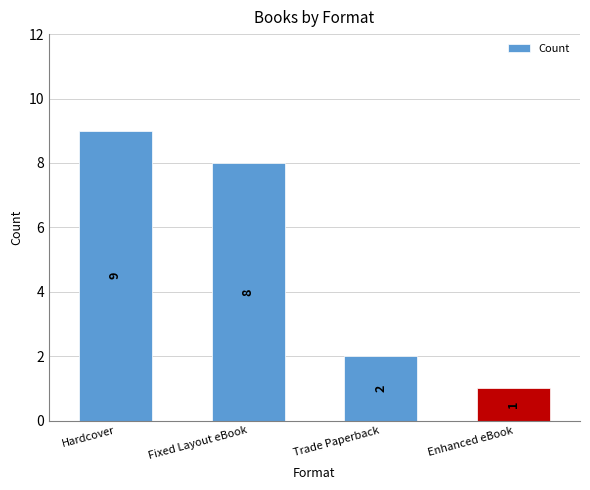

What is the label of the 2nd bar from the right?

Trade Paperback